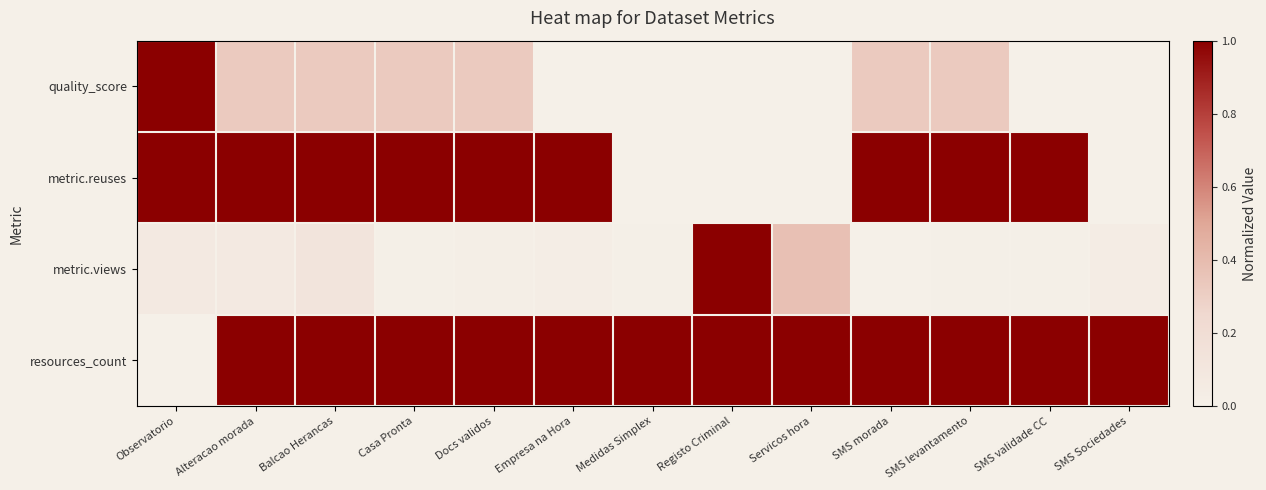

Which series has the largest range (max minus min)?

quality_score